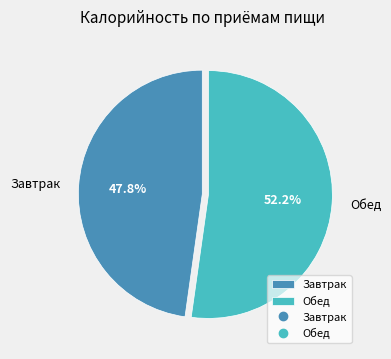

Does Завтрак account for over 50% of the chart?

No